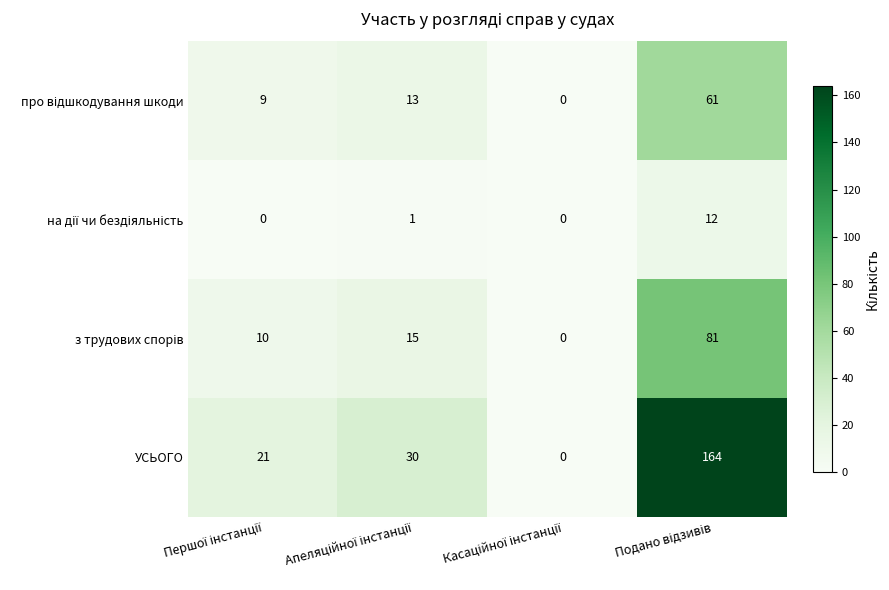

Which series has the largest total across all categories?

УСЬОГО